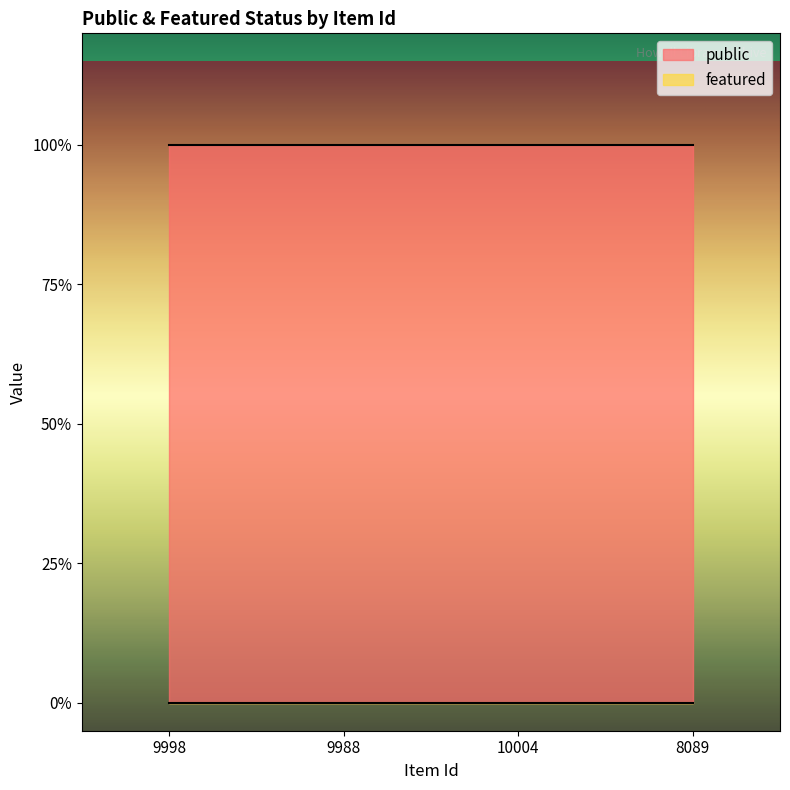

What are all the series names shown in the legend?

public, featured